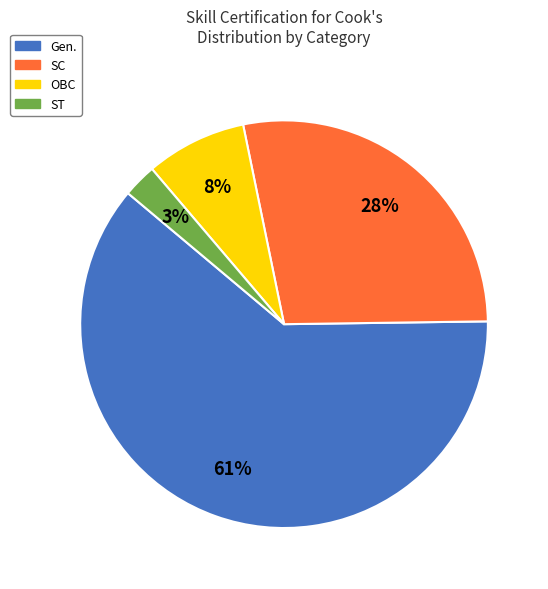

What is the largest slice in the pie chart?

Gen.